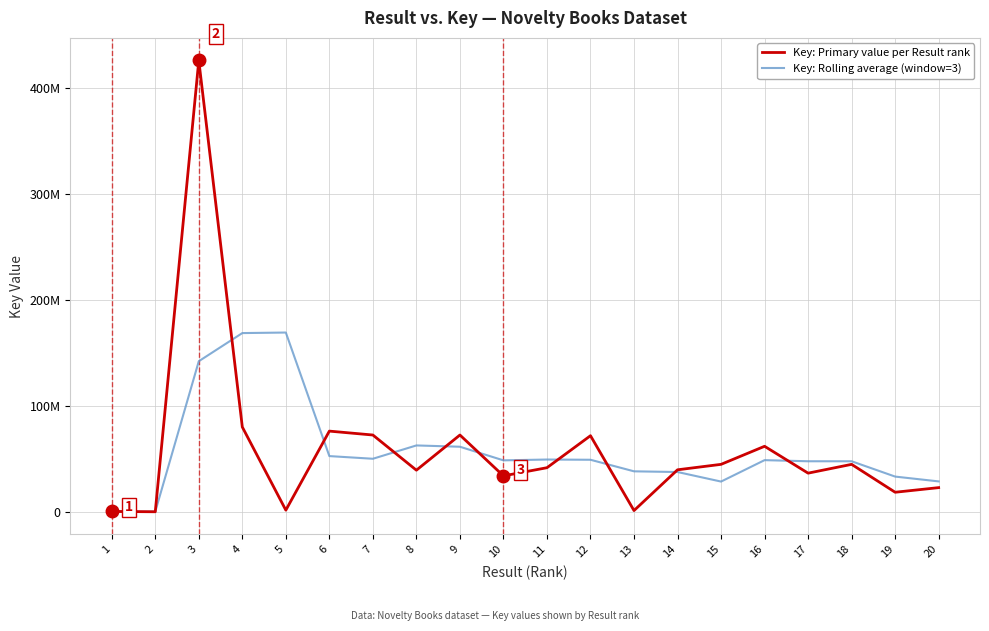

At how many categories does at least one series exceed 22771245?

18